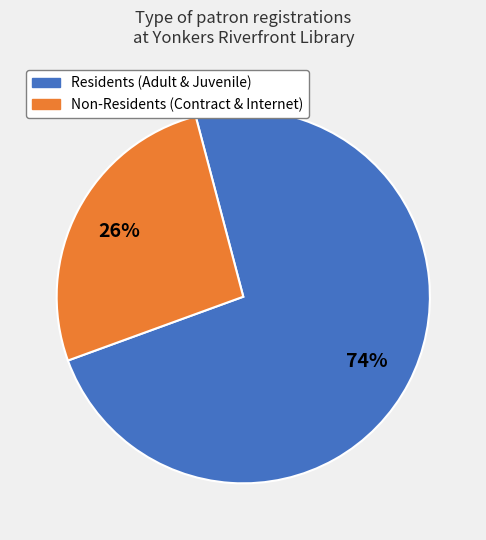

Is there a majority slice in this chart?

Yes